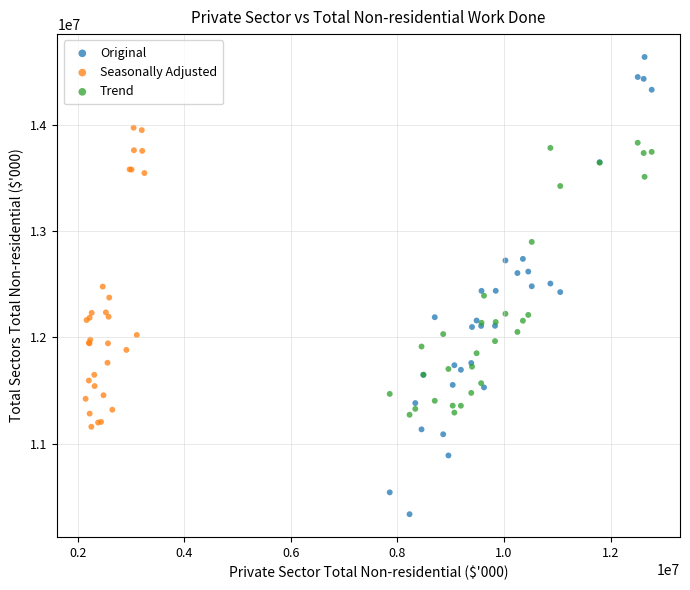

Which series has the widest spread of Y values?

Original